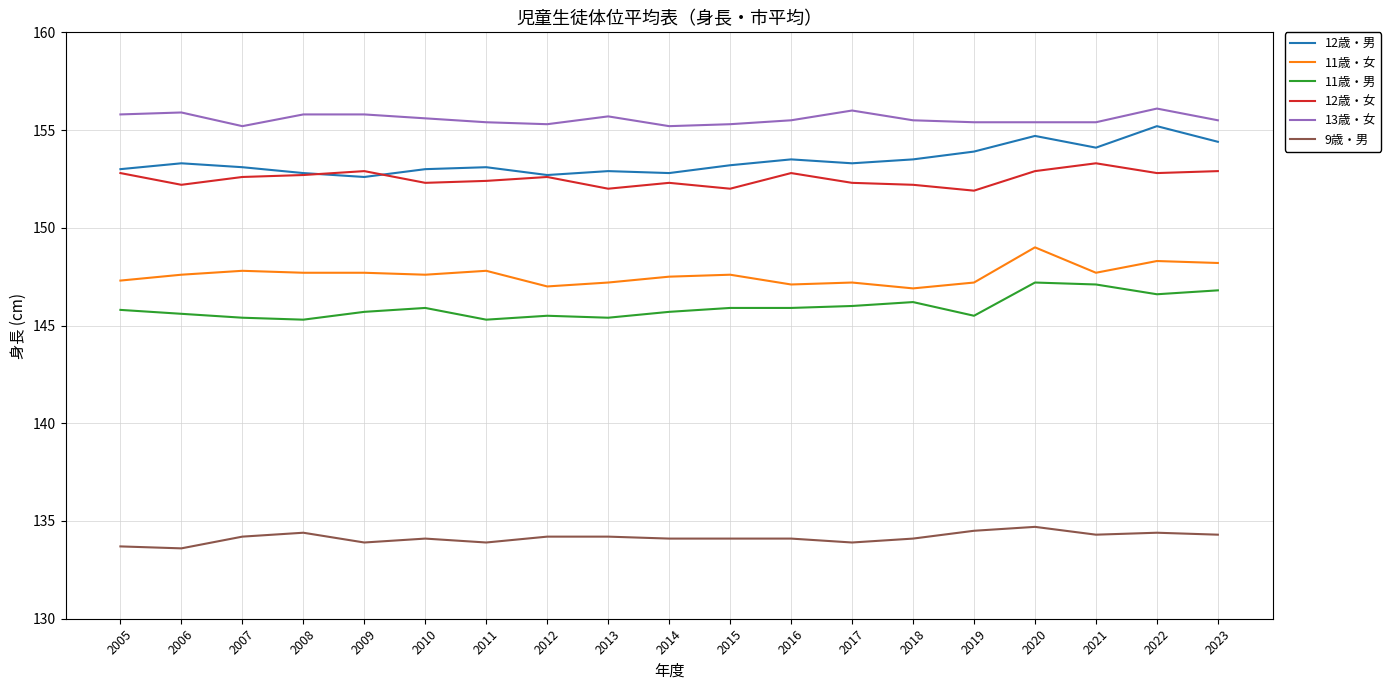

What is the total value across all series at 2021?

891.9